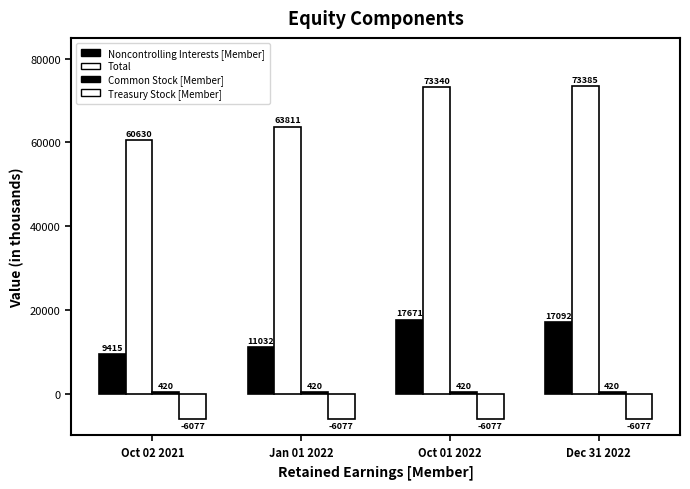

Are the bars horizontal?

No